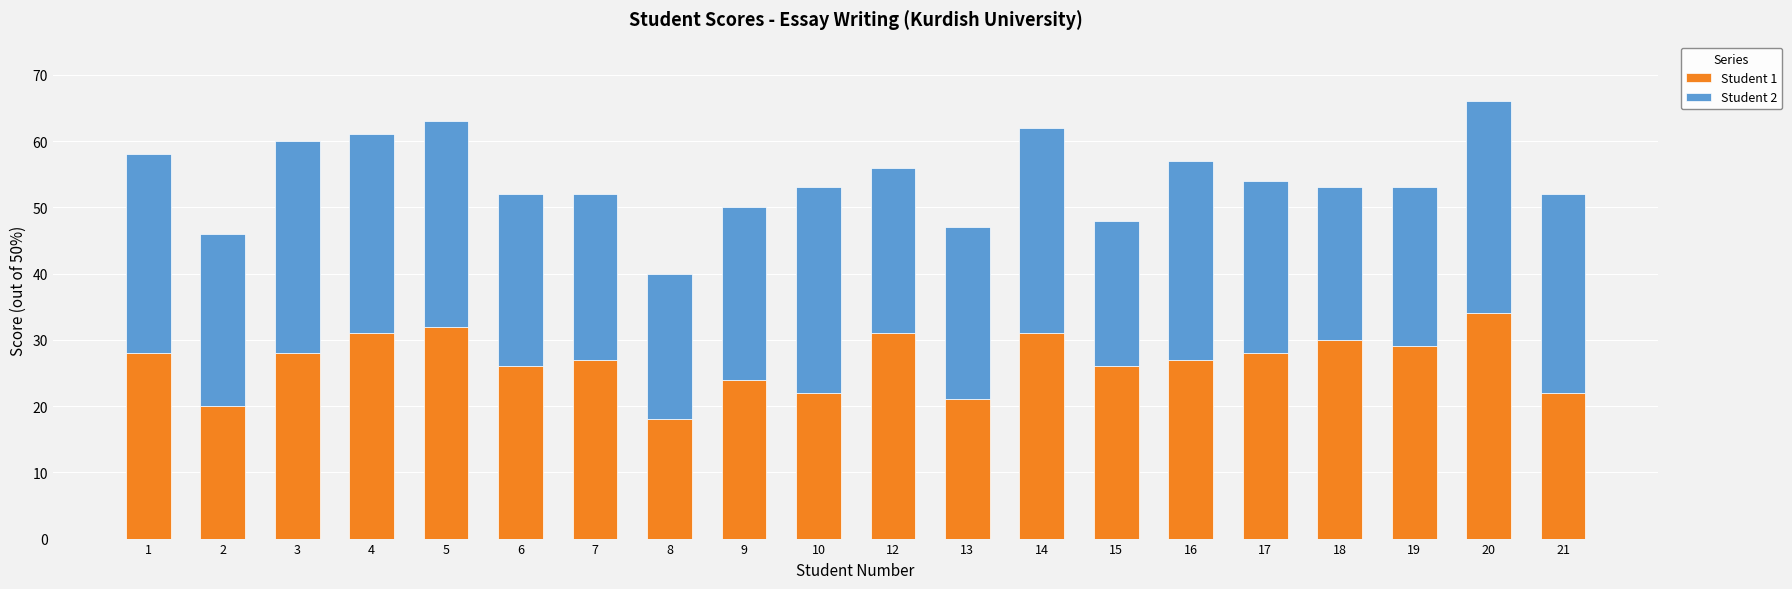

Is it true that Student 1 equals 5 at 8?

False